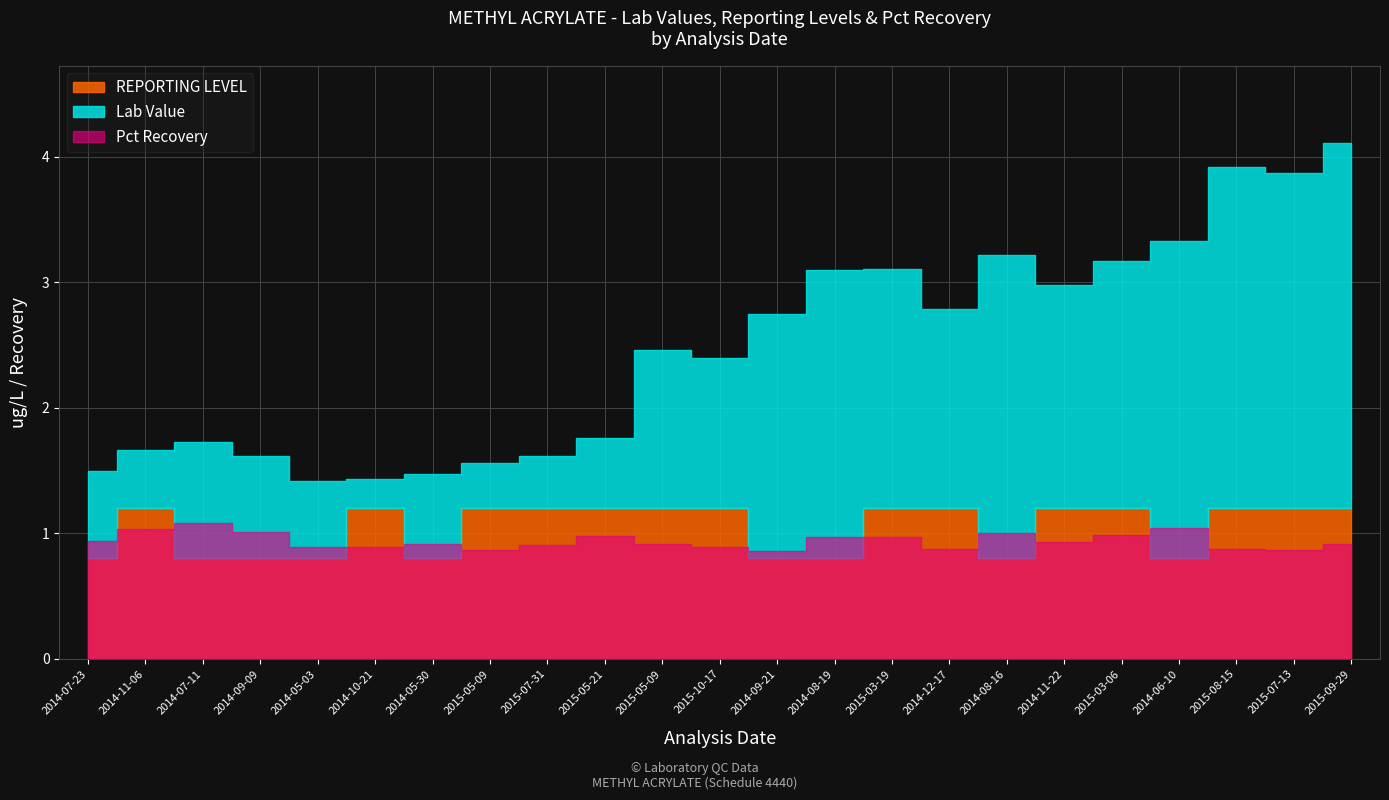

What is the value of the Pct Recovery point at the 14th from the left?

1.0